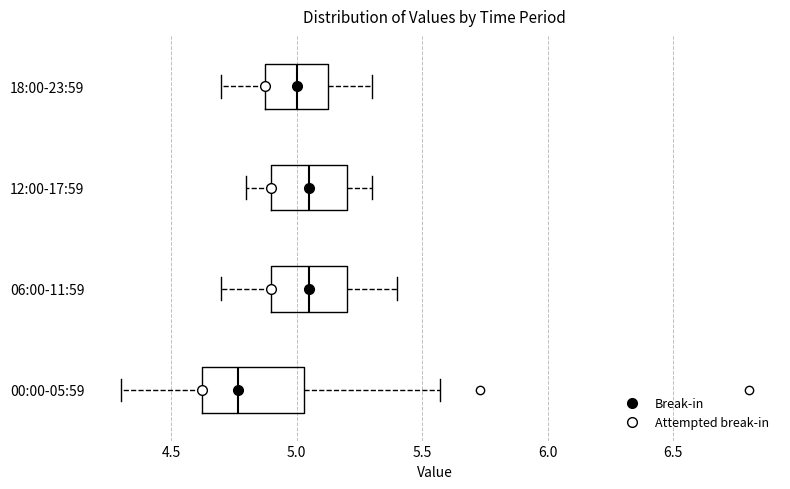

Reading bottom to top, transcribe this box plot: for each box, give where its median line is, the range the box spans, and where its two whiskers end, as read against the x-axis. The values are not printed on the chart, so give them approximately, as read against the axis.

00:00-05:59: median 4.75, box 4.60 to 5.05, whiskers 4.30 to 5.55
06:00-11:59: median 5.05, box 4.90 to 5.20, whiskers 4.70 to 5.40
12:00-17:59: median 5.05, box 4.90 to 5.20, whiskers 4.80 to 5.30
18:00-23:59: median 5.00, box 4.90 to 5.15, whiskers 4.70 to 5.30